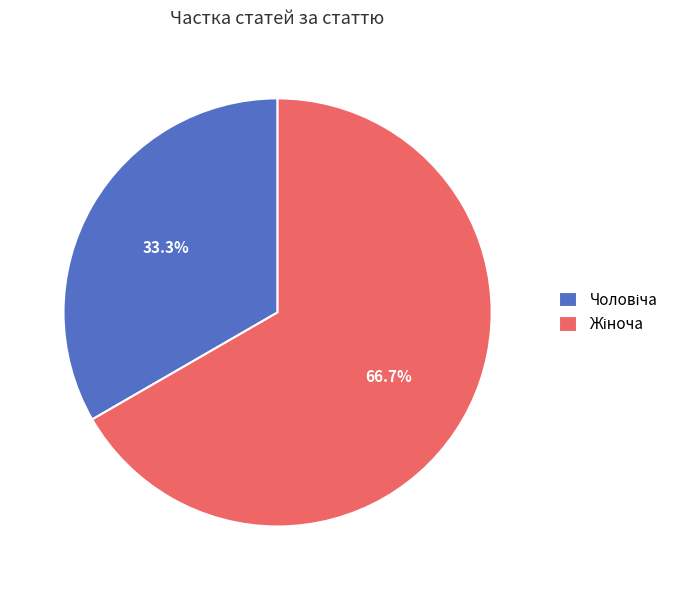

Does any single category account for the majority?

Yes